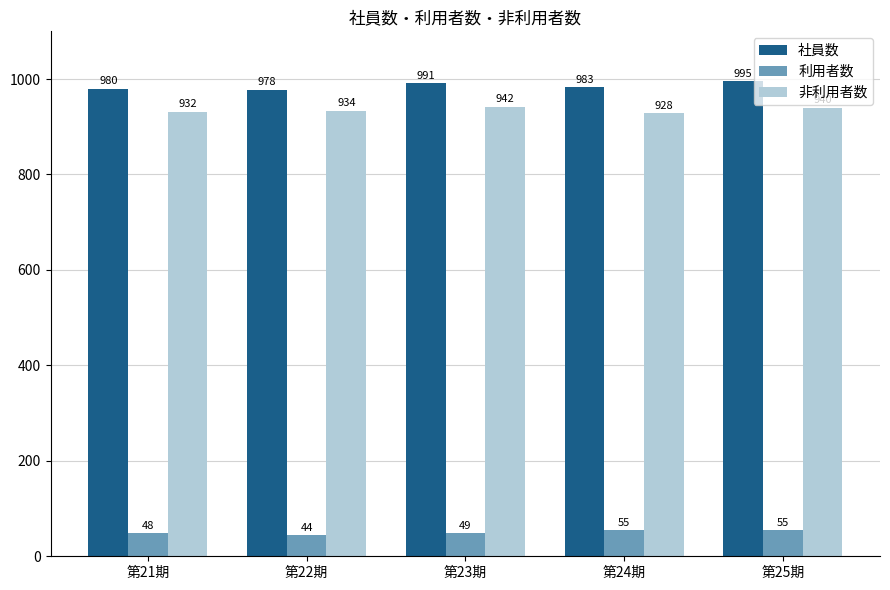

The 非利用者数 series shows 940 at 第25期. True or false?

True